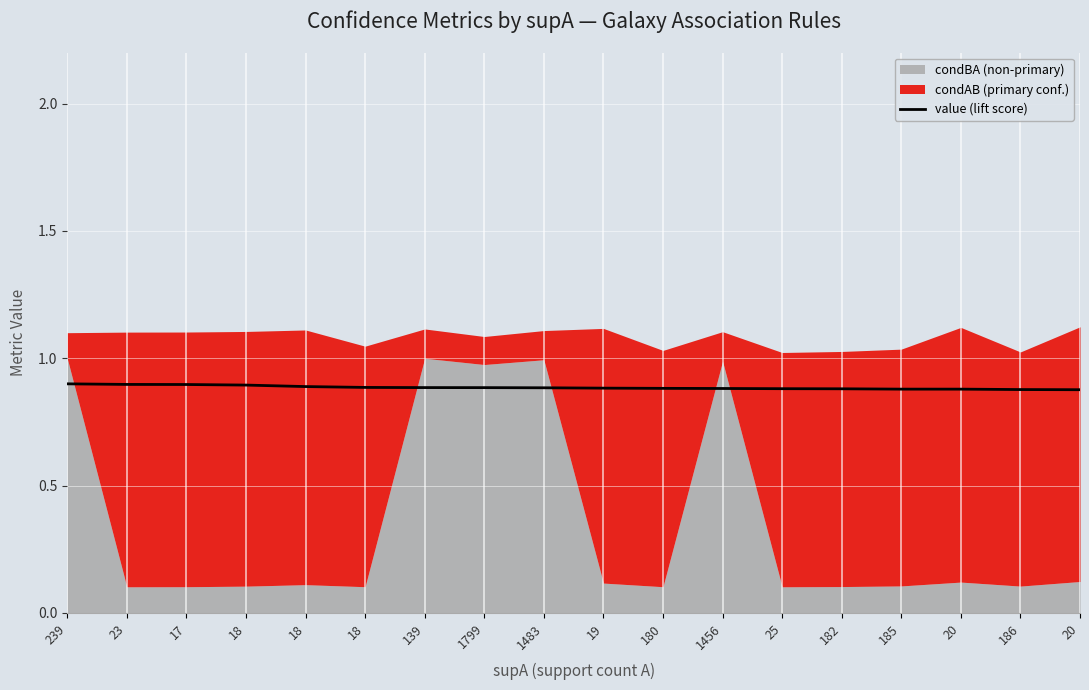

Reading left to right, what are all the values shown in this chart?

239=0.9	23=0.9	17=0.9	18=0.9	18=0.9	18=0.9	139=0.9	1799=0.9	1483=0.9	19=0.9	180=0.9	1456=0.9	25=0.9	182=0.9	185=0.9	20=0.9	186=0.9	20=0.9